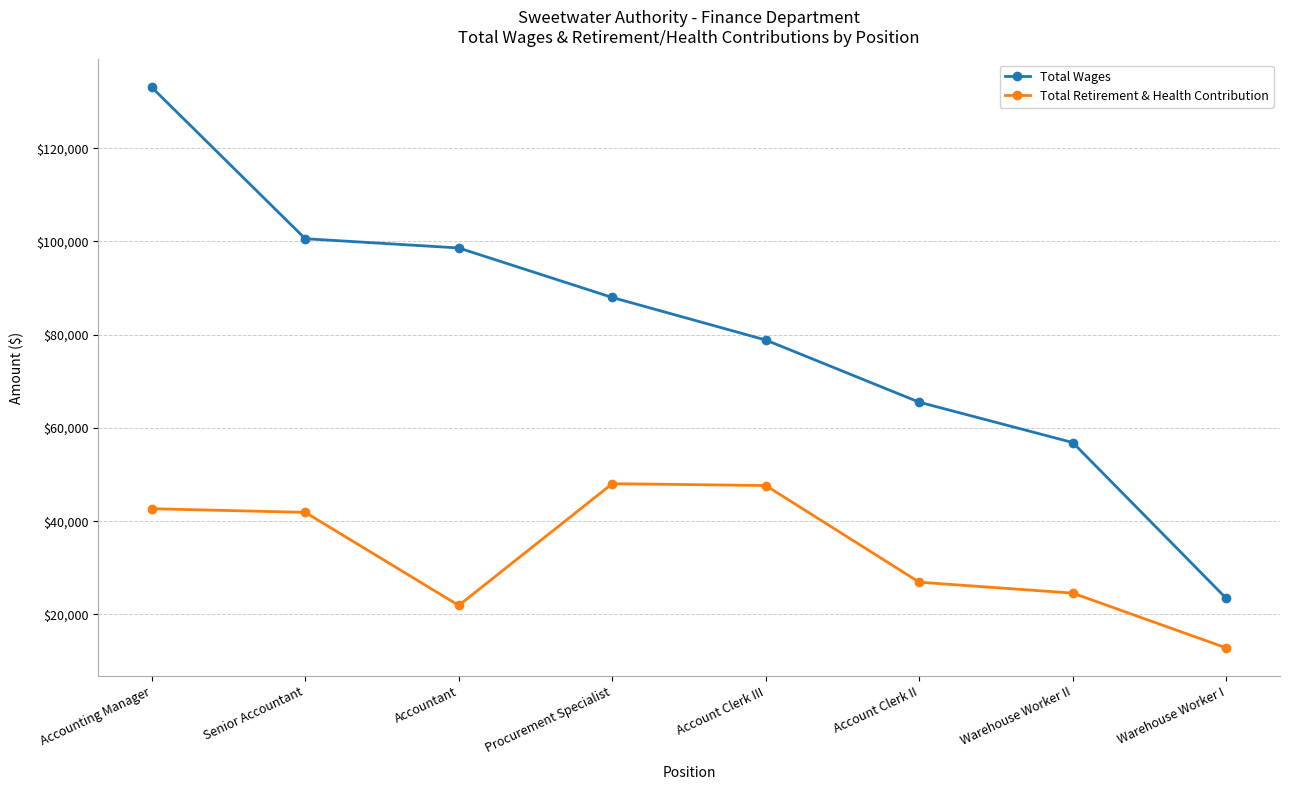

Where does the Total Wages series first go above 87997?

Accounting Manager